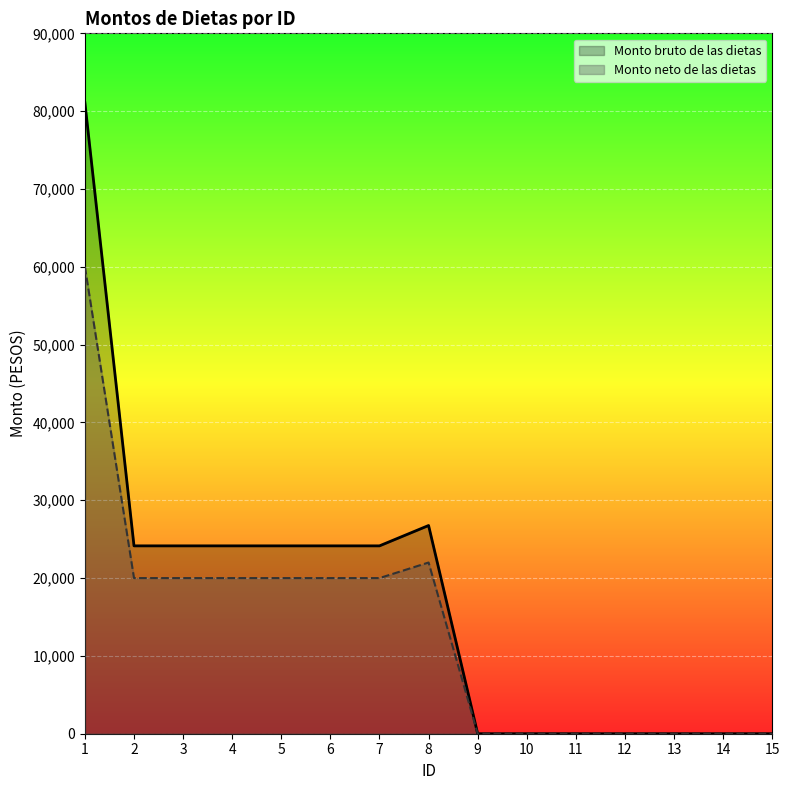

Rank the categories by Monto bruto de las dietas value from highest to lowest.

1, 8, 2, 3, 4, 5, 6, 7, 9, 10, 11, 12, 13, 14, 15